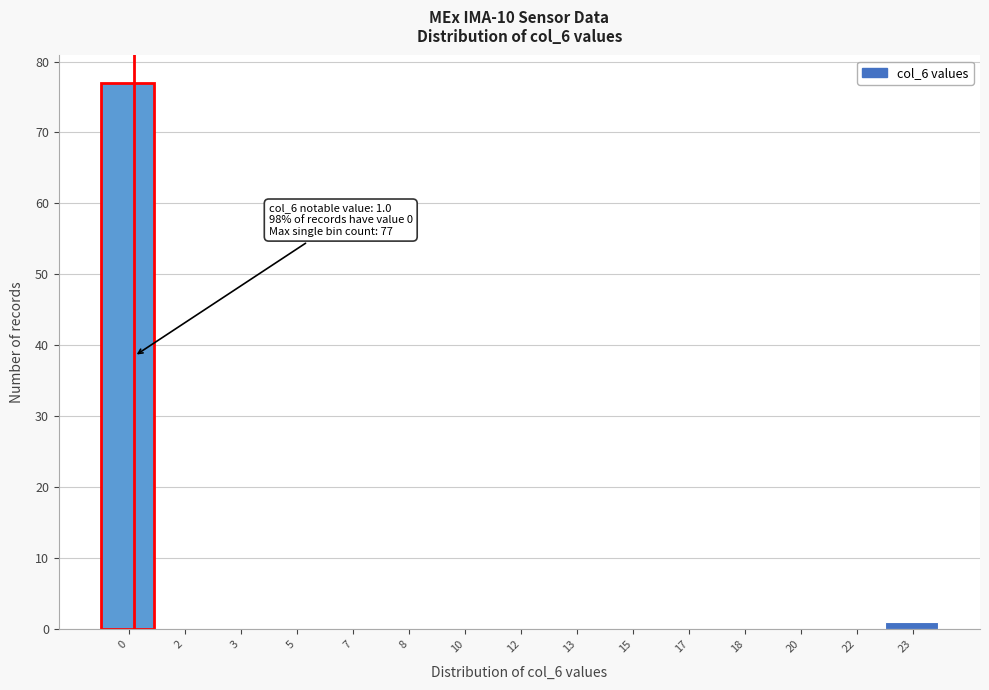

Reading left to right, what are all the values shown in this chart?

0=77	2=0	3=0	5=0	7=0	8=0	10=0	12=0	13=0	15=0	17=0	18=0	20=0	22=0	23=1